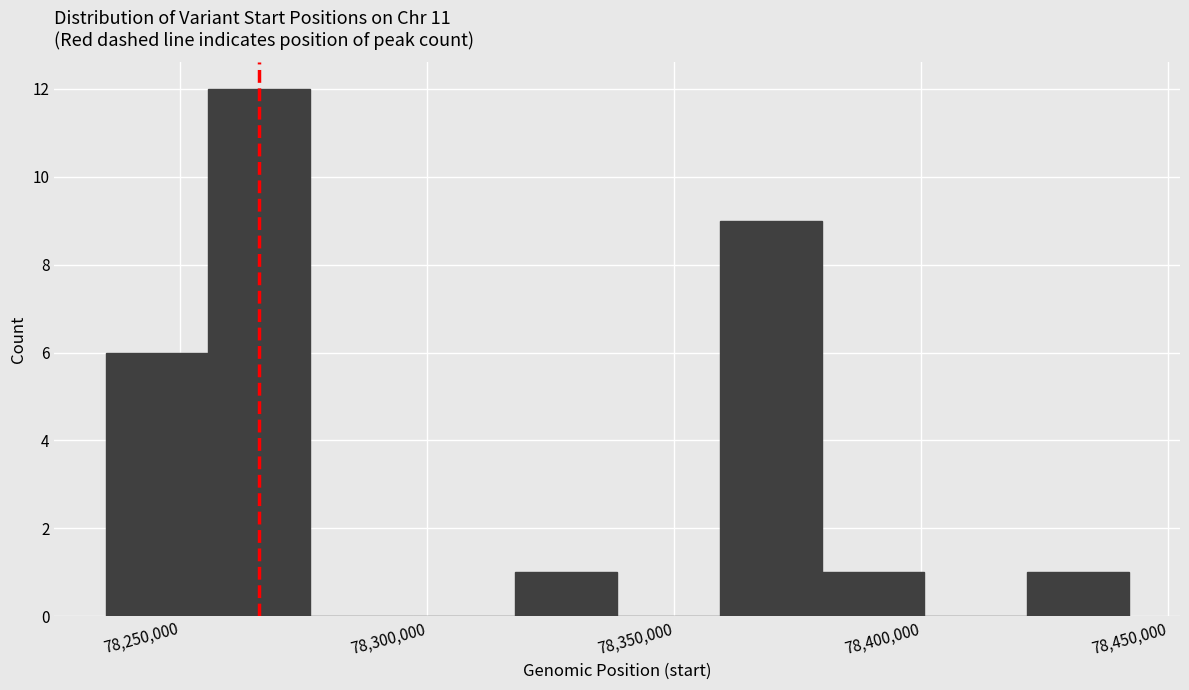

Reading left to right, transcribe this chart: for each bar, give the range it covers on the x-axis and its height. Neither the bar edges nor the heights are printed on the chart, so give them approximately, as read against the axes.

78235000 to 78255000: 6
78255000 to 78275000: 12
78275000 to 78295000: 0
78295000 to 78320000: 0
78320000 to 78340000: 1
78340000 to 78360000: 0
78360000 to 78380000: 9
78380000 to 78400000: 1
78400000 to 78420000: 0
78420000 to 78440000: 1